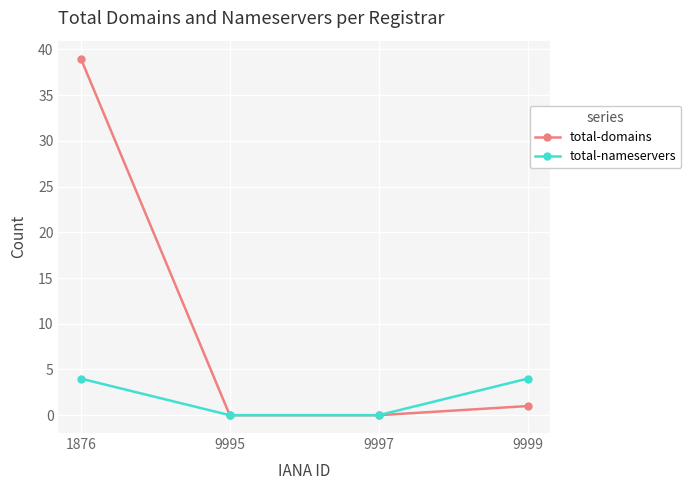

Reading right to left, list all the values displayed in this chart.

total-domains: 1	0	0	39
total-nameservers: 4	0	0	4